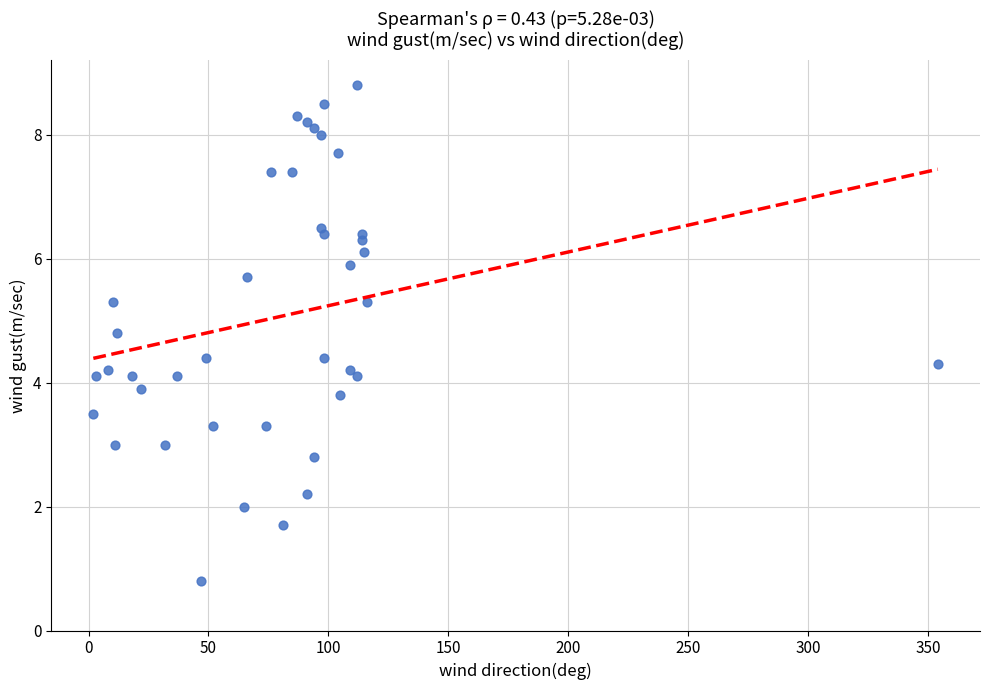

What is the range of X values (max minus min)?

352.0